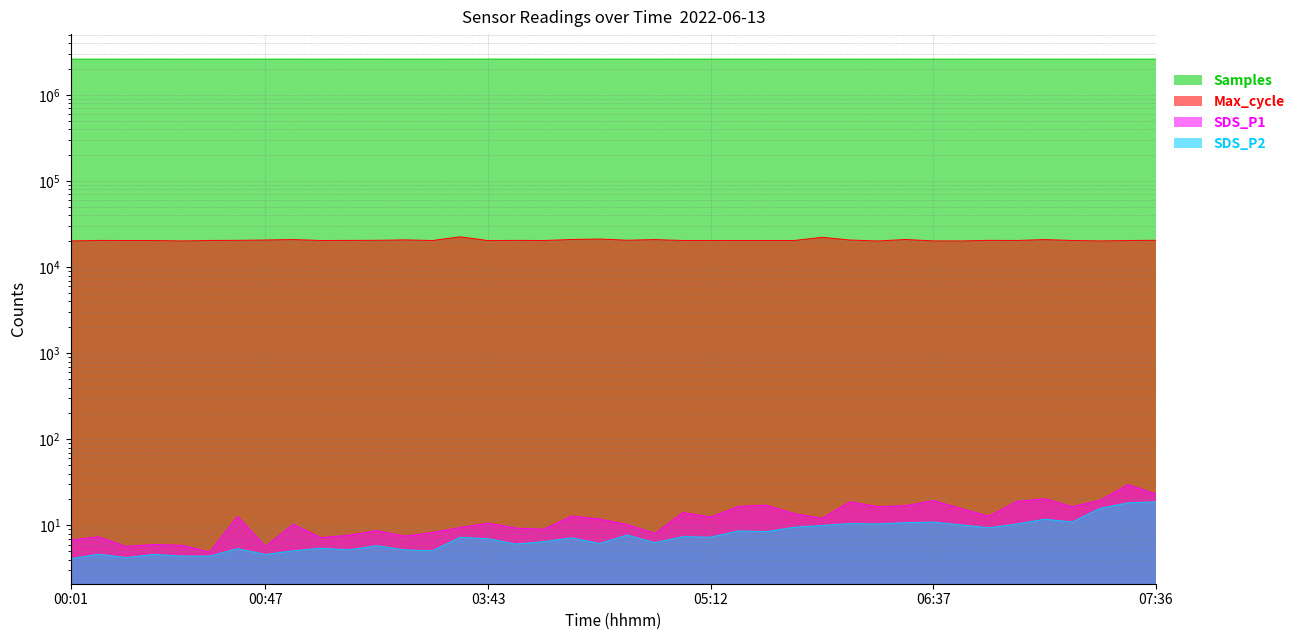

At which label is Max_cycle closest to 21351?

04:30